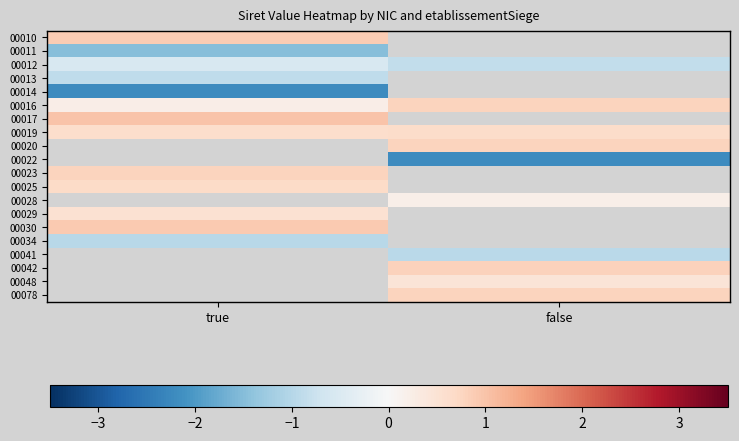

At which label does 00034 reach its minimum?

true